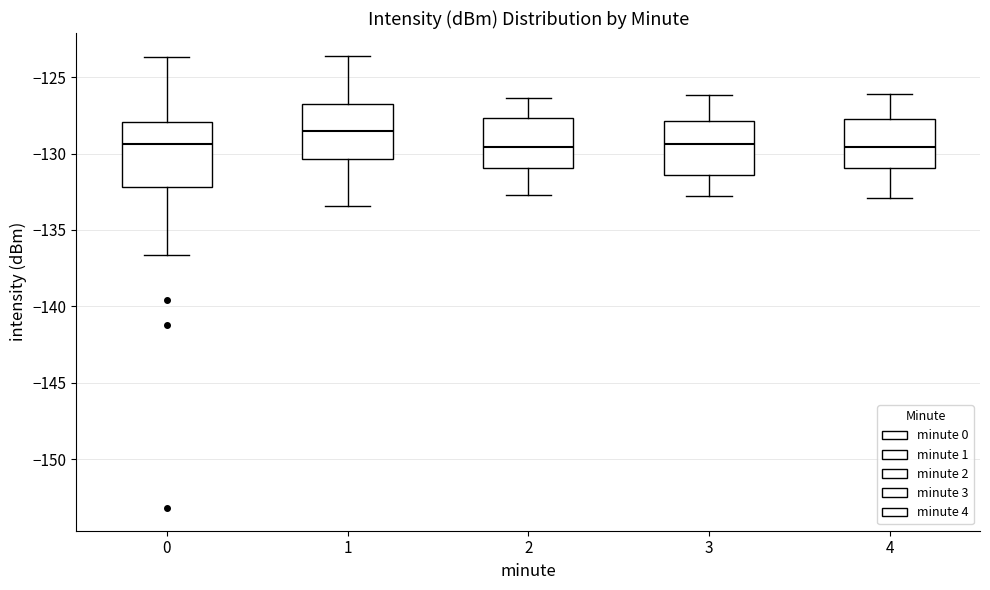

Reading left to right, transcribe this box plot: for each box, give where its median line is, the range the box spans, and where its two whiskers end, as read against the y-axis. The values are not printed on the chart, so give them approximately, as read against the axis.

0: median -129.5, box -132.0 to -128.0, whiskers -136.5 to -123.5
1: median -128.5, box -130.5 to -126.5, whiskers -133.5 to -123.5
2: median -129.5, box -131.0 to -127.5, whiskers -132.5 to -126.5
3: median -129.5, box -131.5 to -128.0, whiskers -133.0 to -126.0
4: median -129.5, box -131.0 to -127.5, whiskers -133.0 to -126.0